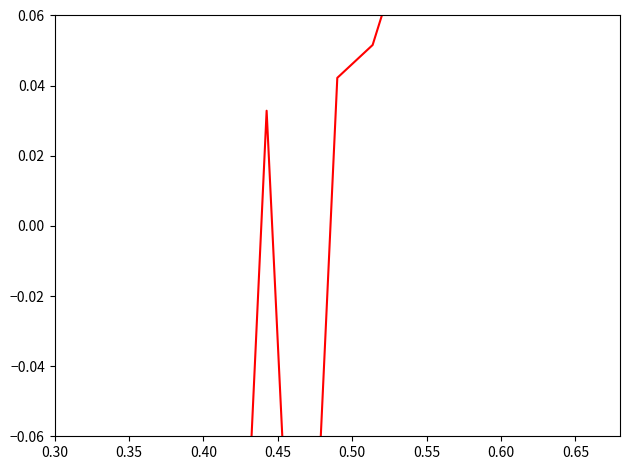

What is the value of the 8th point from the left?

-0.2